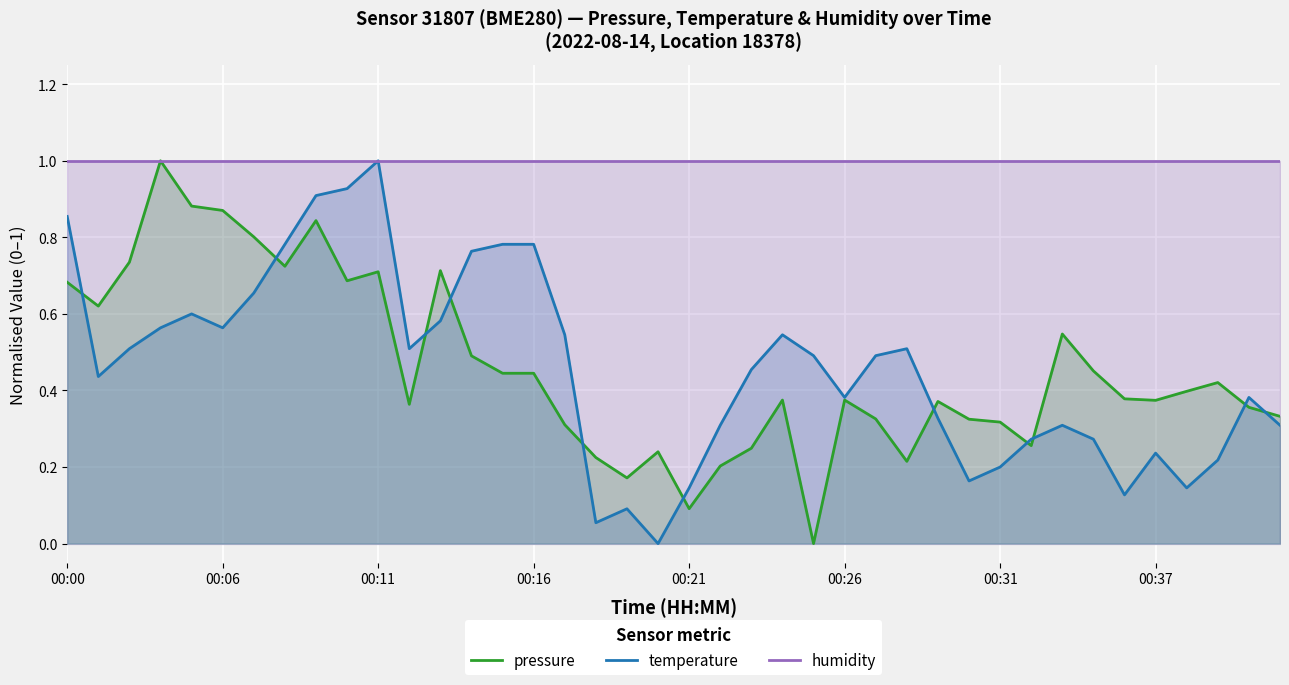

What is the highest value of the humidity series?

1.0